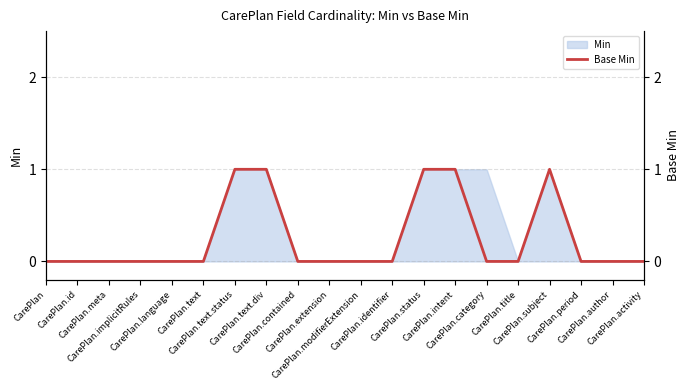

What is the difference between the values at CarePlan.contained and CarePlan.text.status?

1